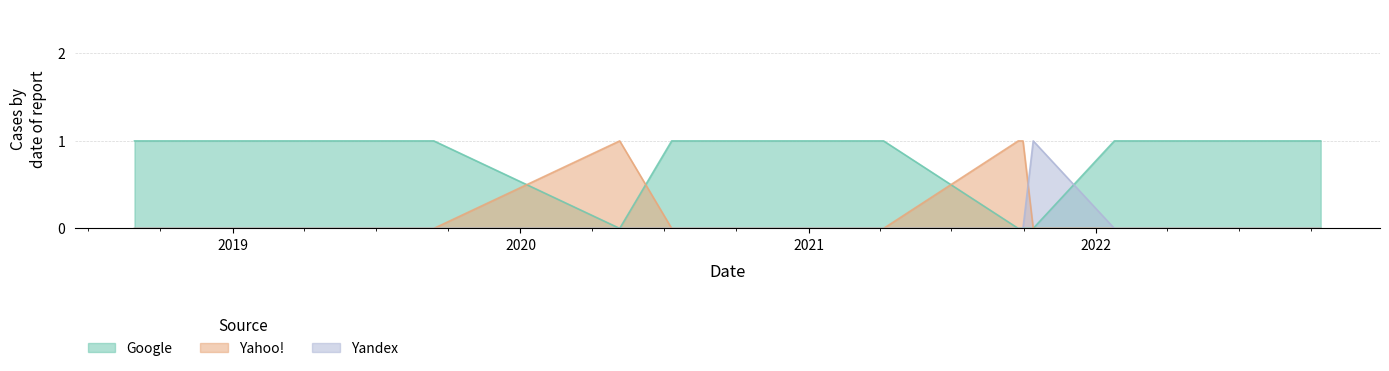

Reading left to right, list all the values displayed in this chart.

Google: 1	1	1	1	1	1	1	1	0	1	1	1	1	1	1	1	1	1	0	0	0	1	1	1	1	1
Yahoo!: 0	0	0	0	0	0	0	0	1	0	0	0	0	0	0	0	0	0	1	1	0	0	0	0	0	0
Yandex: 0	0	0	0	0	0	0	0	0	0	0	0	0	0	0	0	0	0	0	0	1	0	0	0	0	0